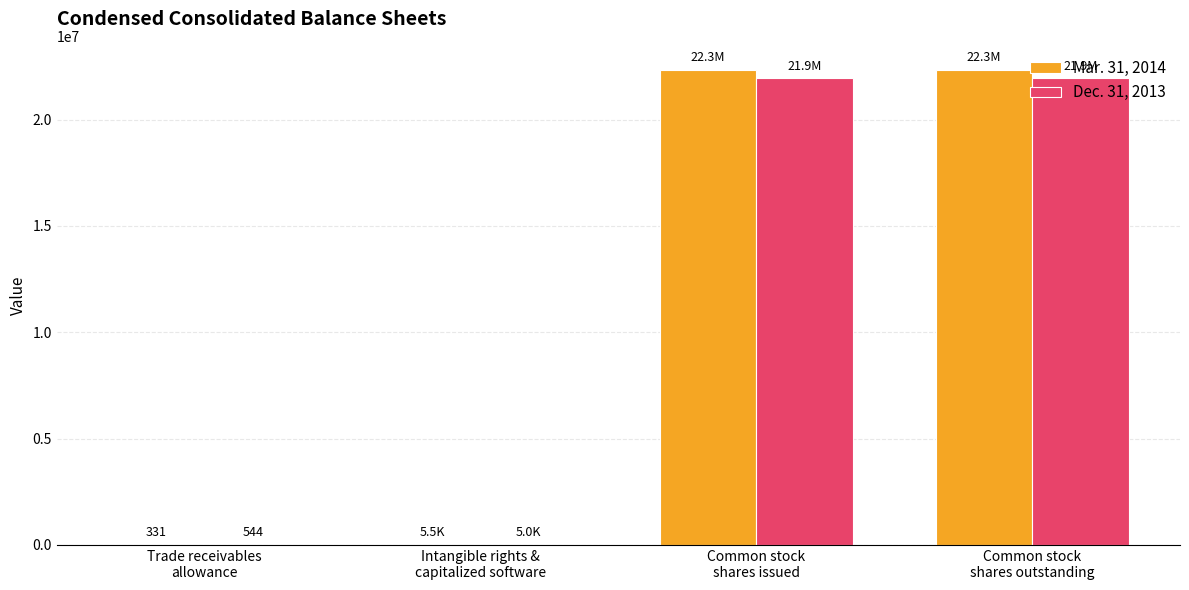

True or false: Dec. 31, 2013 has a value of 544 at Trade receivables
allowance.

True